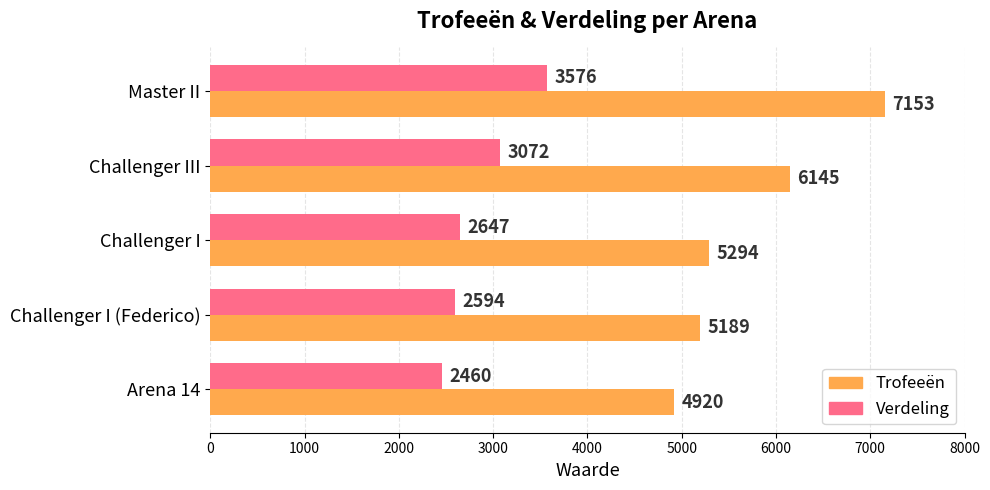

How many data points in Verdeling are less than 2647?

2